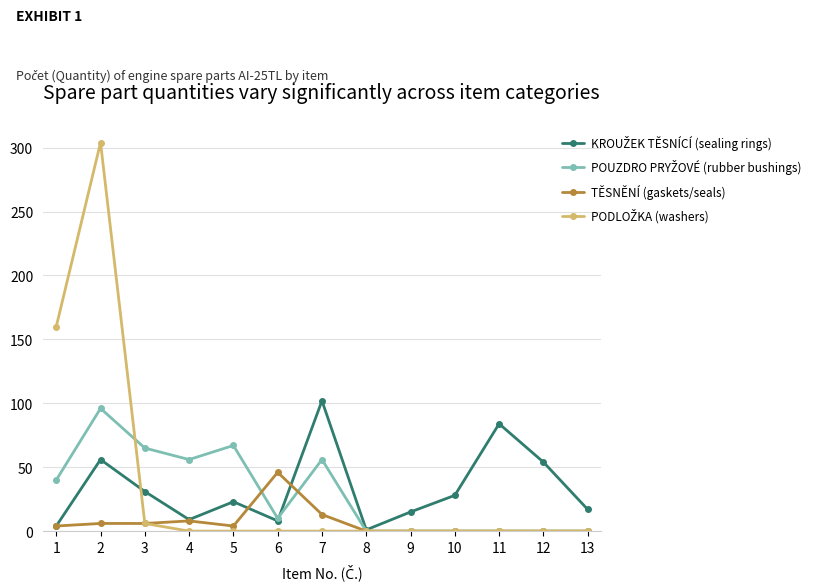

What is the greatest value displayed?

304